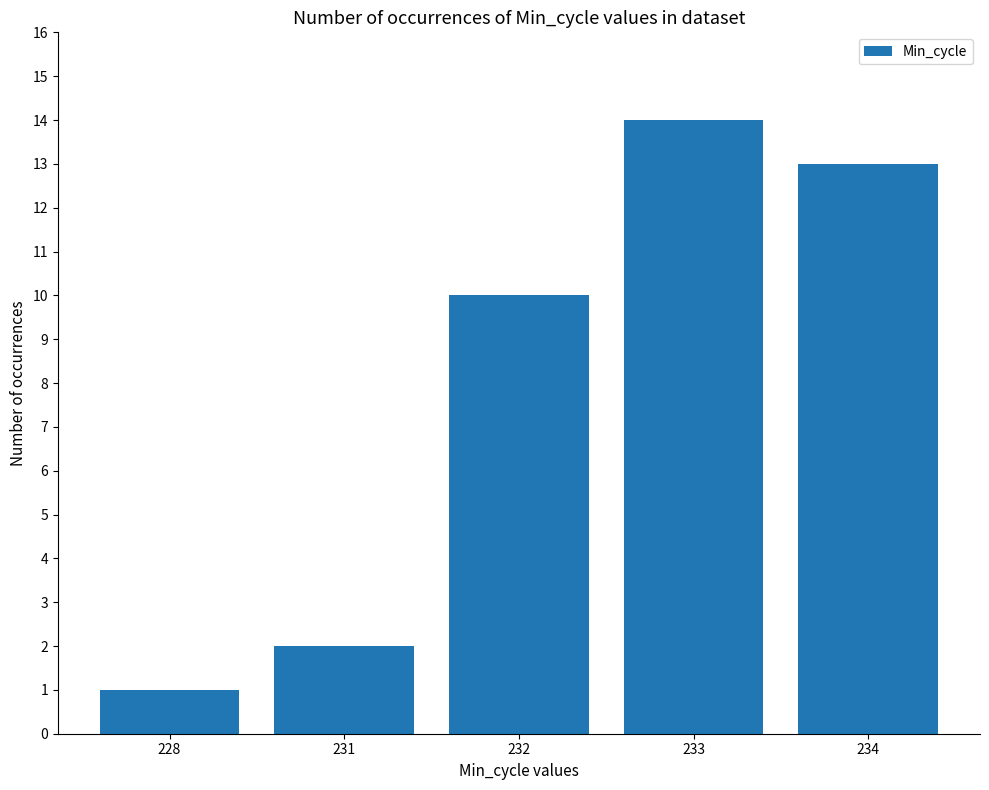

Reading left to right, transcribe all the data shown in this chart.

1	2	10	14	13